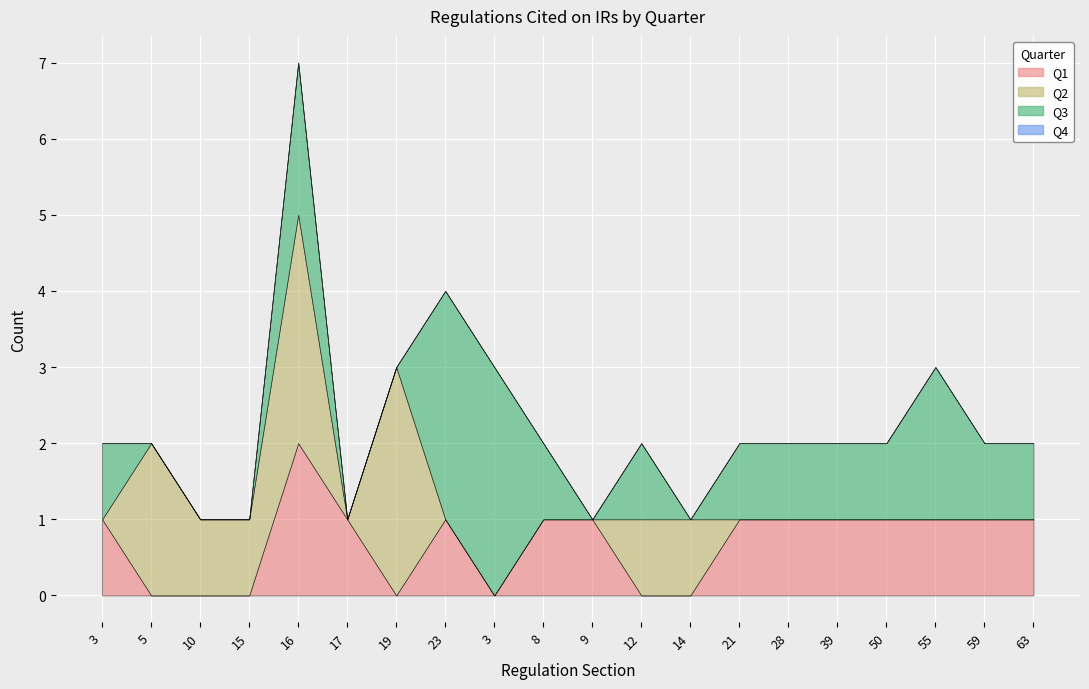

Where is the first local minimum for Q1?

19